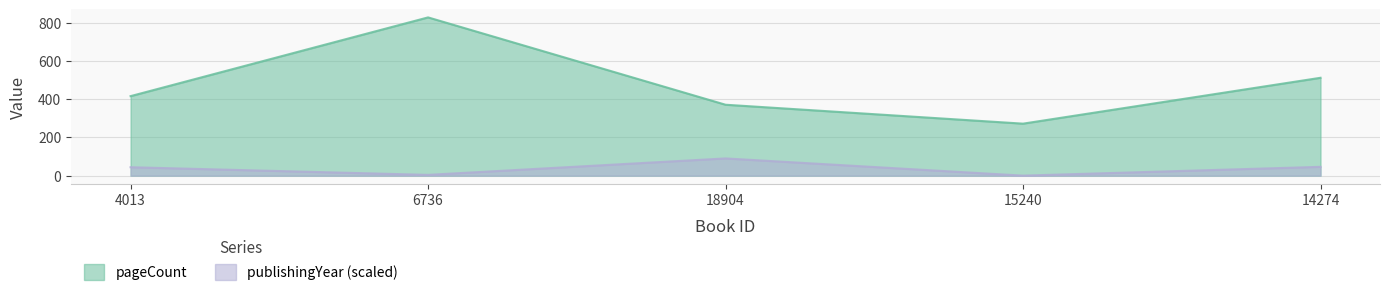

Count the number of data series in this chart.

2